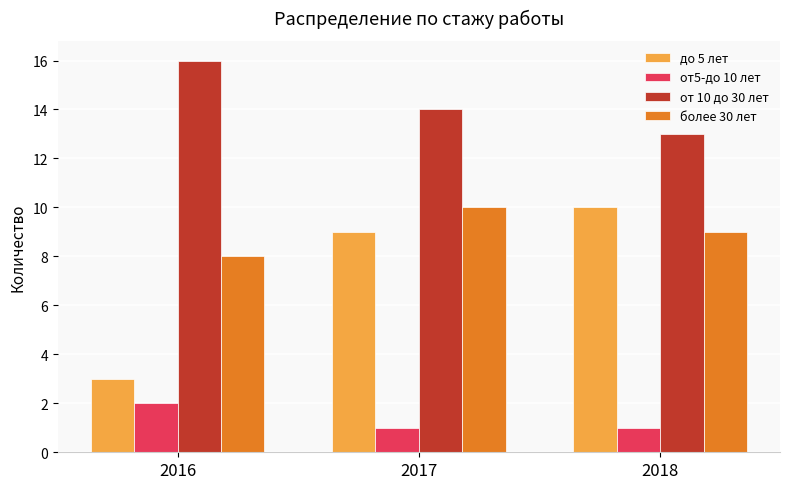

At which category is the sum across all series the highest?

2017